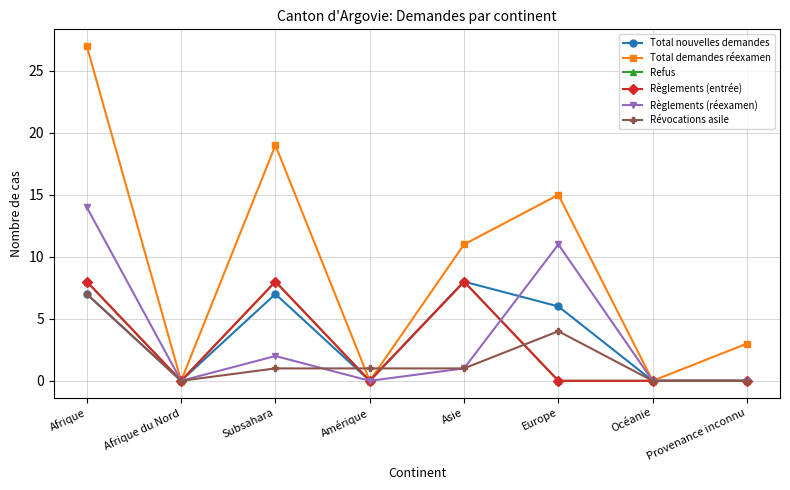

Does the chart have visible grid lines?

Yes